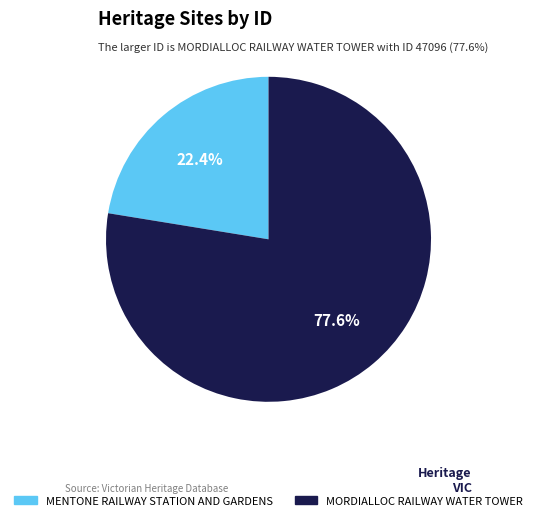

How much of the chart is everything except MENTONE RAILWAY STATION AND GARDENS?

77.6%